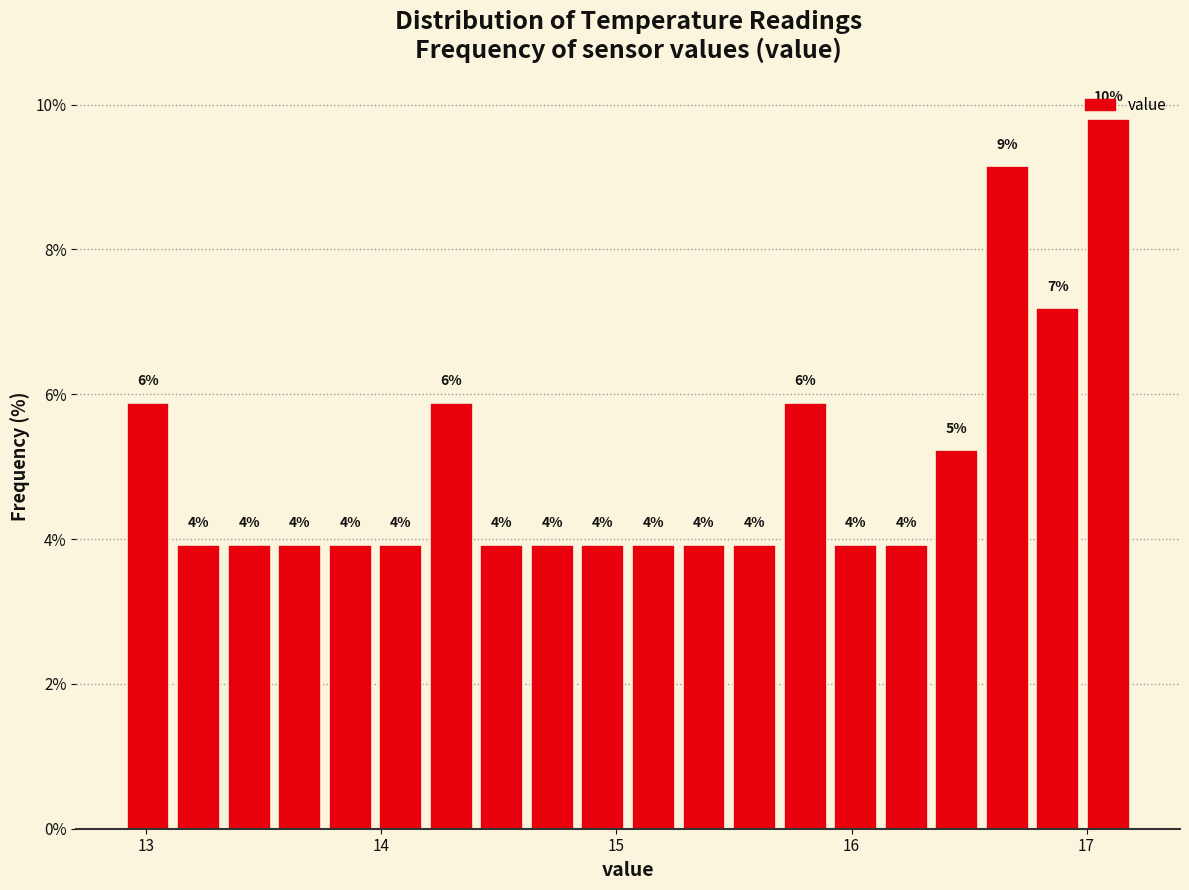

Around what value on the x-axis is the tallest bar? Give the approximate position of its centre, as read against the axis.

17.1